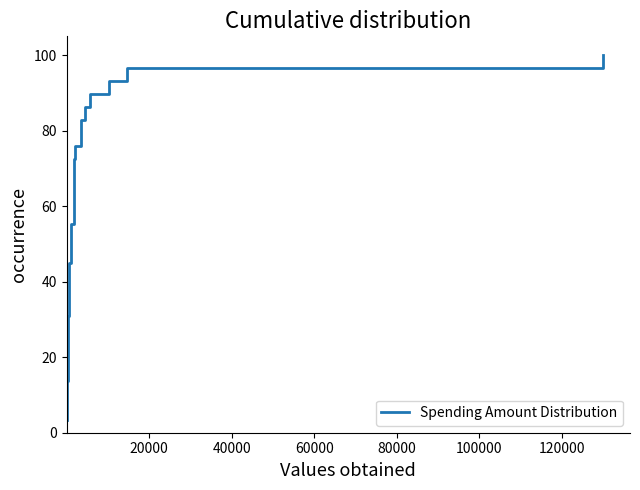

True or false: the data has more than 1 interior local peaks.

False